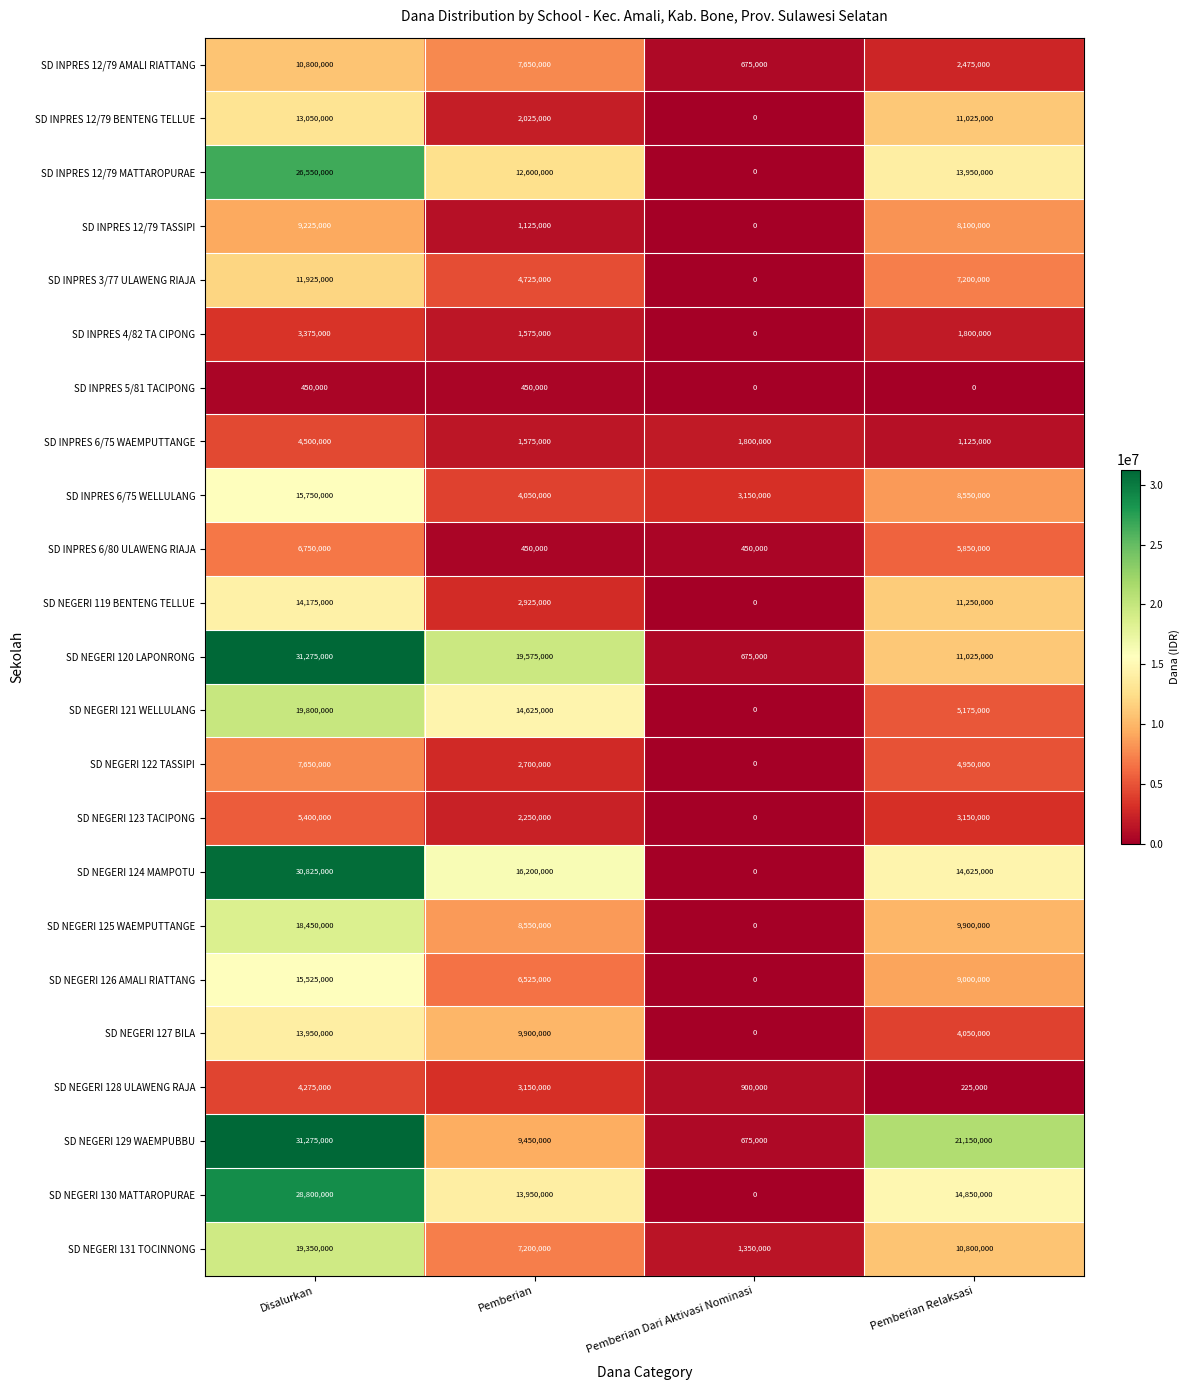

What is the difference between the highest and lowest values at Disalurkan?

30825000